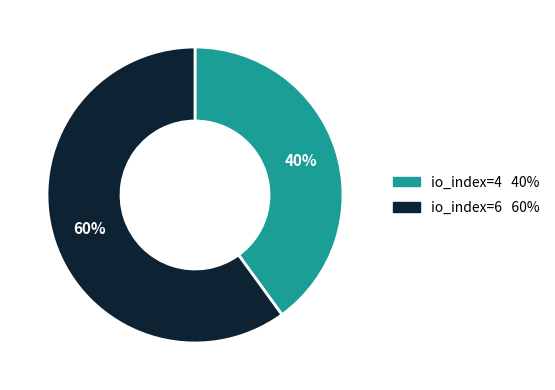

Which has a higher value, io_index=4 or io_index=6?

io_index=6